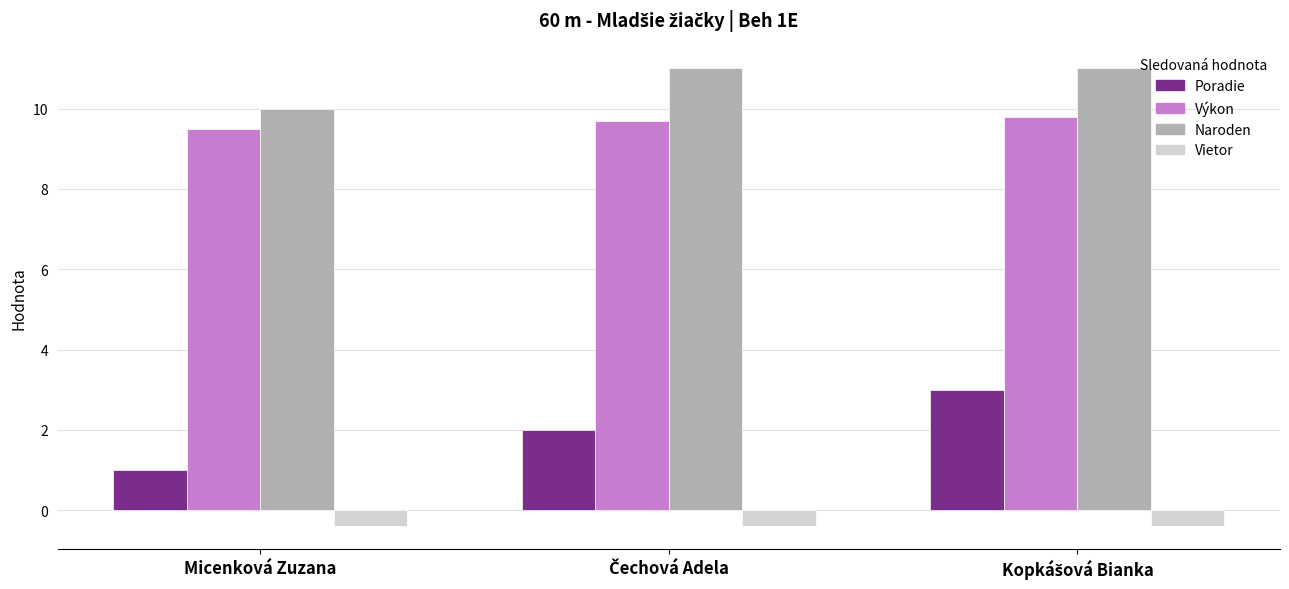

True or false: Výkon has a value of 9.5 at Micenková Zuzana.

True